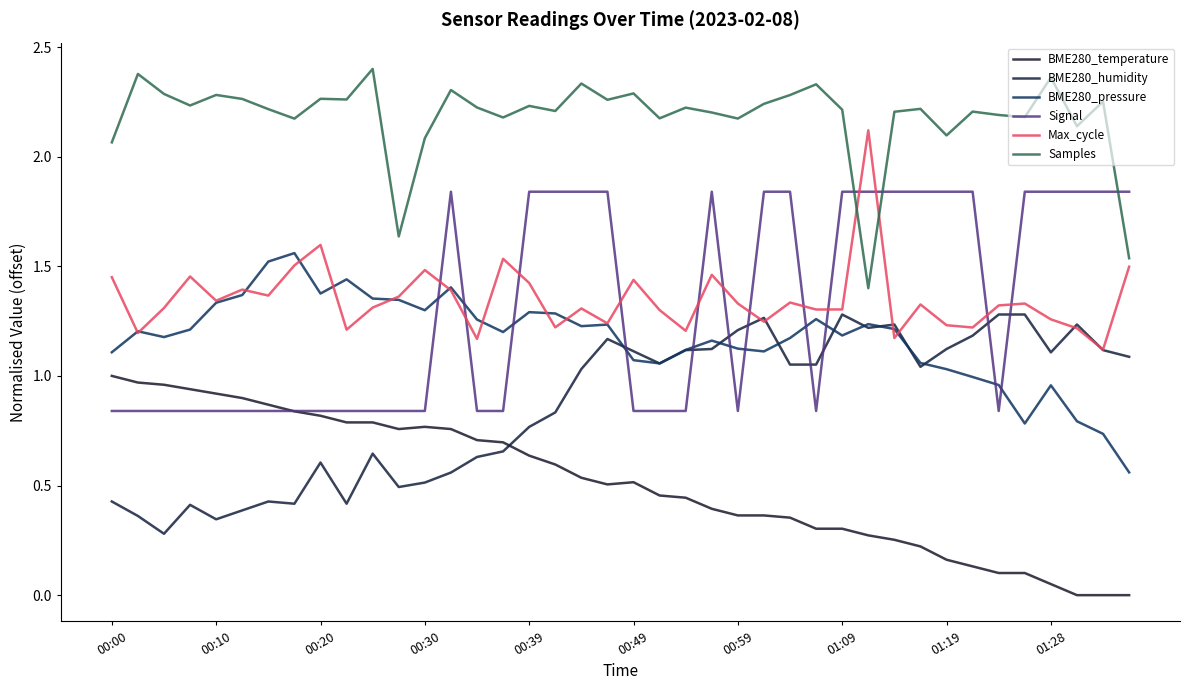

Is this an area chart (filled region under the line)?

No